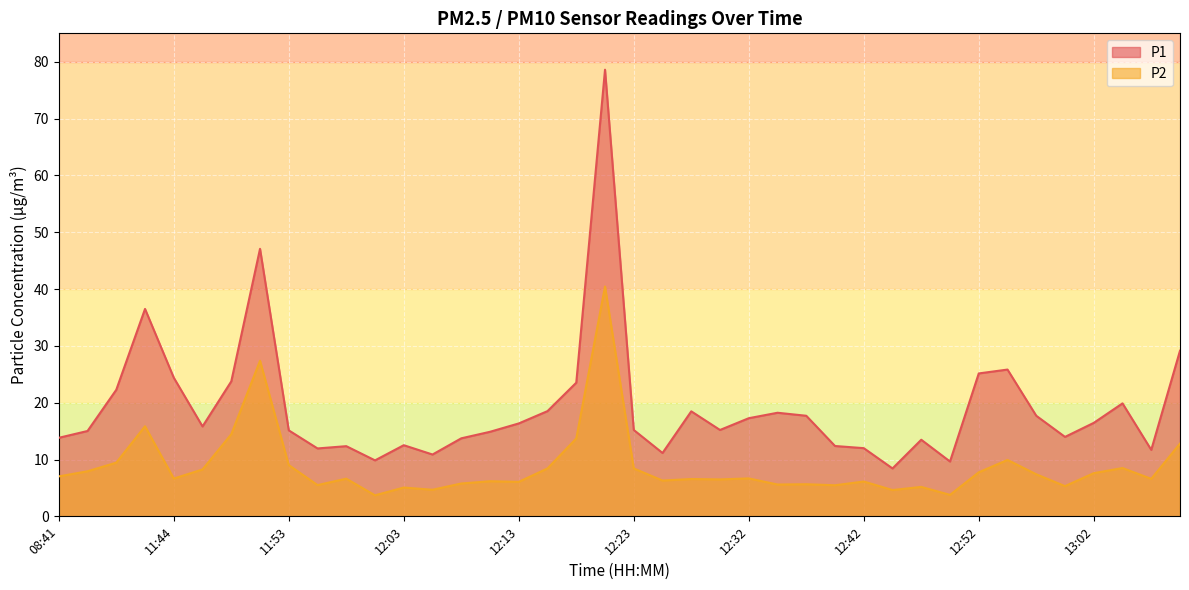

Reading right to left, transcribe all the data shown in this chart.

P1: 13:09=29.1	13:07=11.7	13:04=19.9	13:02=16.4	12:59=14.0	12:57=17.7	12:54=25.8	12:52=25.1	12:50=9.7	12:47=13.5	12:45=8.4	12:42=12.0	12:40=12.4	12:37=17.7	12:35=18.2	12:32=17.3	12:30=15.2	12:28=18.5	12:25=11.2	12:23=15.2	12:20=78.6	12:18=23.5	12:15=18.5	12:13=16.4	12:10=14.9	12:08=13.7	12:06=10.9	12:03=12.5	12:01=9.8	11:58=12.3	11:56=11.9	11:53=15.1	11:51=47.1	11:48=23.8	11:46=15.8	11:44=24.4	08:59=36.5	08:56=22.3	08:54=15.0	08:41=13.8
P2: 13:09=12.8	13:07=6.6	13:04=8.5	13:02=7.6	12:59=5.3	12:57=7.4	12:54=9.9	12:52=7.8	12:50=3.8	12:47=5.2	12:45=4.6	12:42=6.1	12:40=5.5	12:37=5.7	12:35=5.6	12:32=6.7	12:30=6.5	12:28=6.6	12:25=6.3	12:23=8.4	12:20=40.5	12:18=13.7	12:15=8.4	12:13=6.1	12:10=6.2	12:08=5.8	12:06=4.7	12:03=5.1	12:01=3.7	11:58=6.6	11:56=5.5	11:53=9.0	11:51=27.4	11:48=14.4	11:46=8.2	11:44=6.7	08:59=15.8	08:56=9.4	08:54=7.9	08:41=7.0